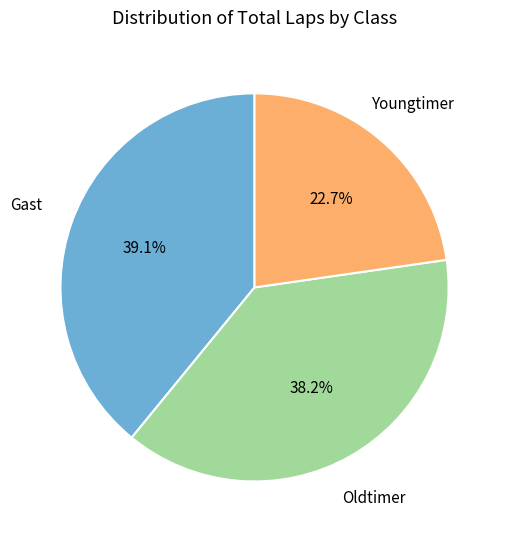

Is there any slice that represents more than half of the pie?

No